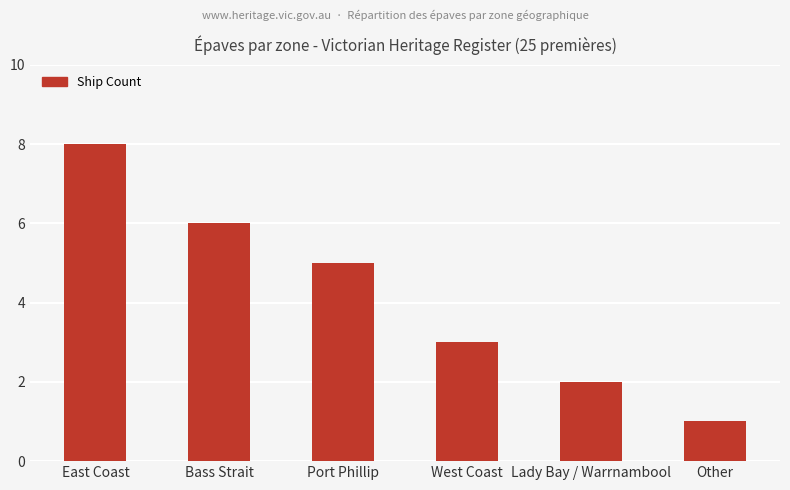

Which label corresponds to the largest value in the chart?

East Coast